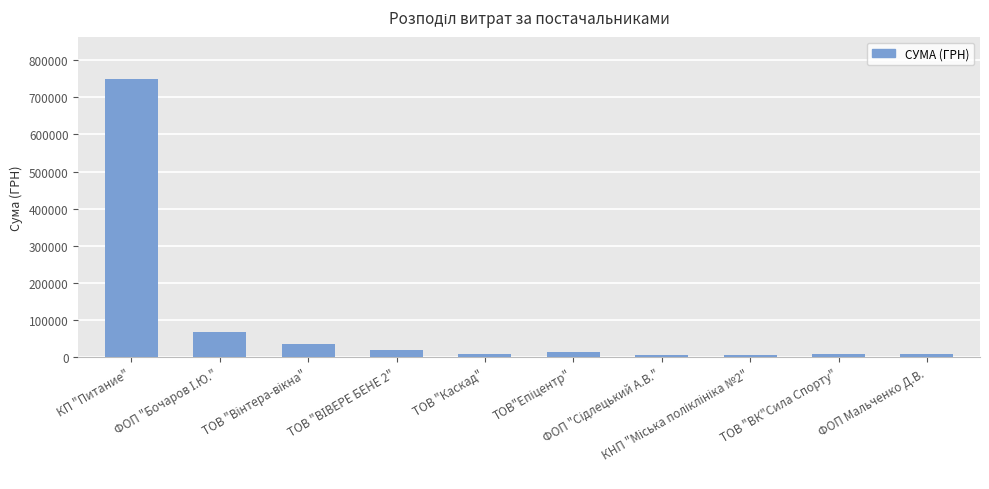

How many values are below 13939?

5